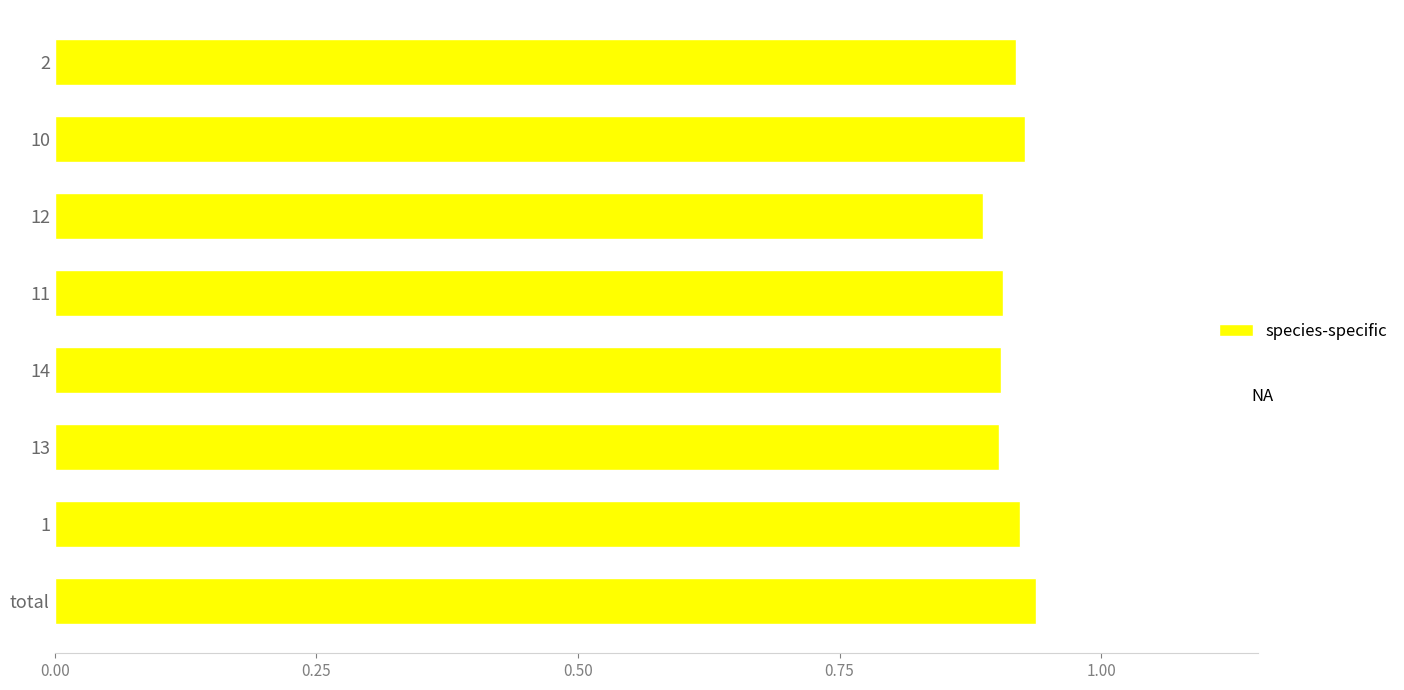

The value at 12 is 0.3. True or false?

False